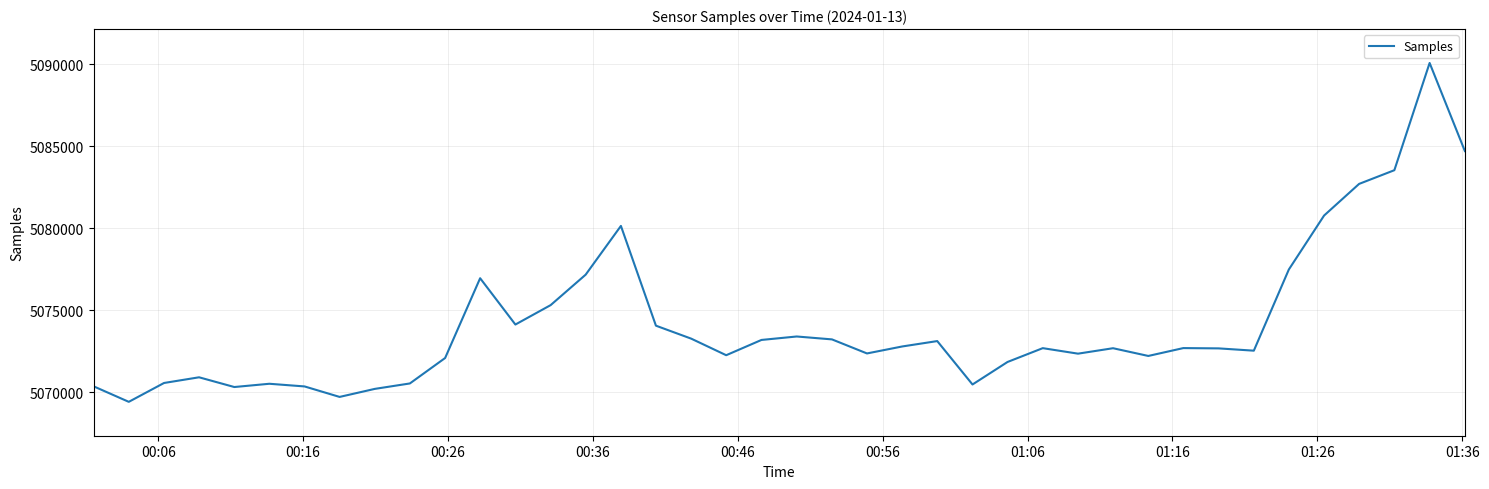

What is the difference between the maximum and minimum values?

20686